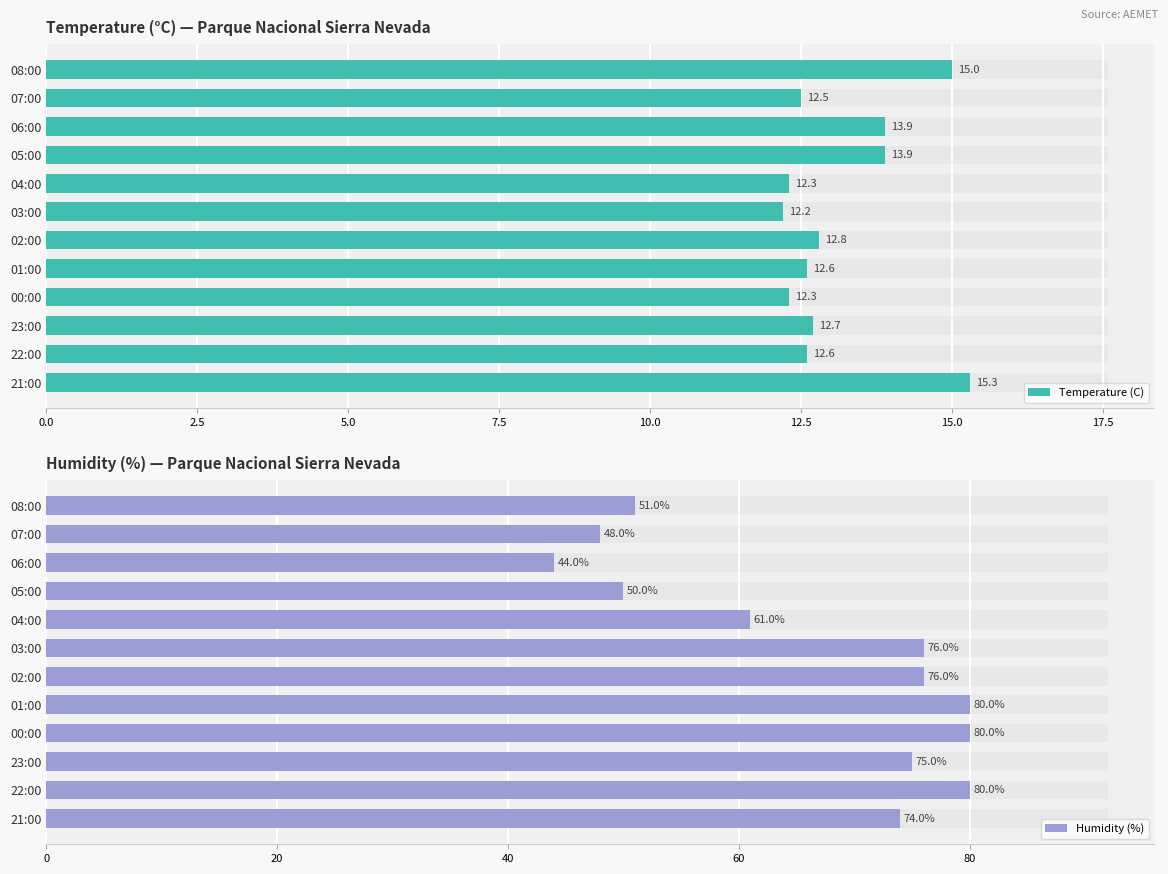

How many groups of bars are there?

12